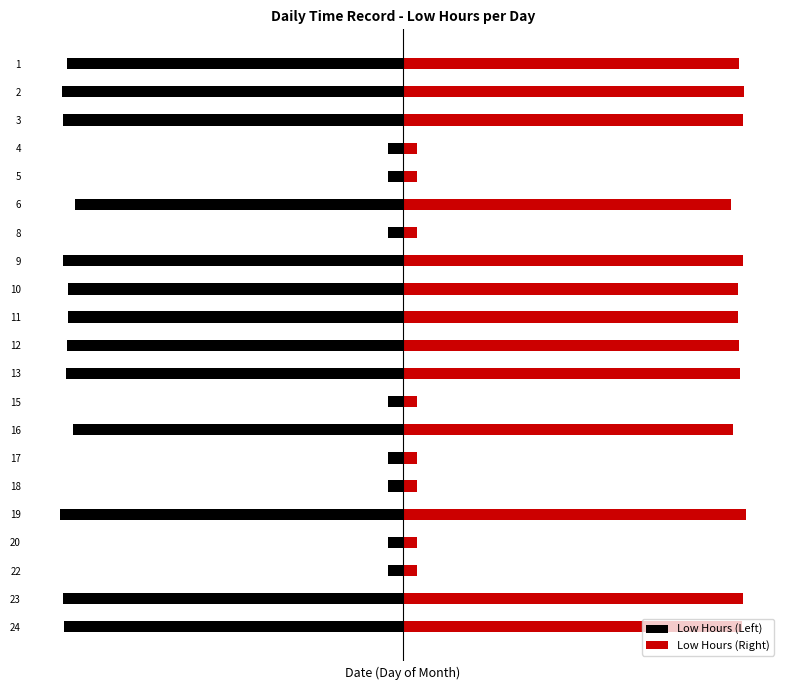

Rank the series by their average value, from lowest to highest.

Low Hours (Left), Low Hours (Right)